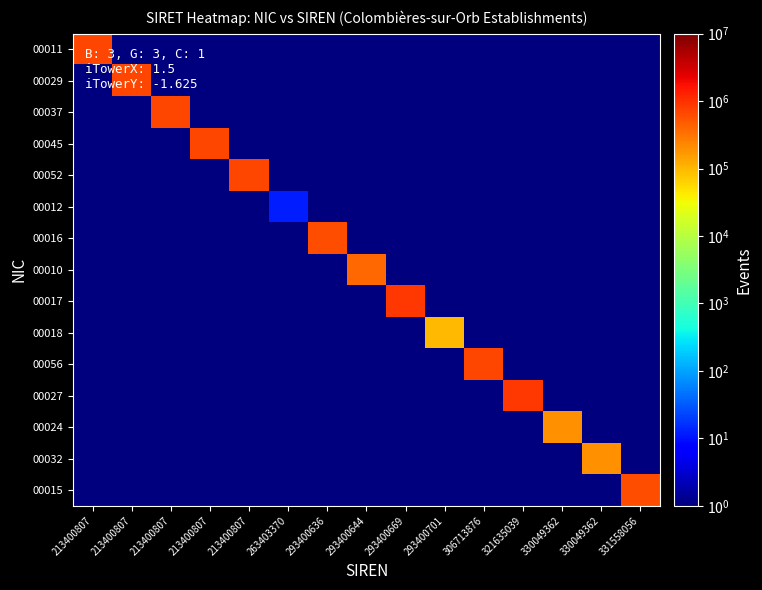

What is the maximum value shown in the chart?

900027.0